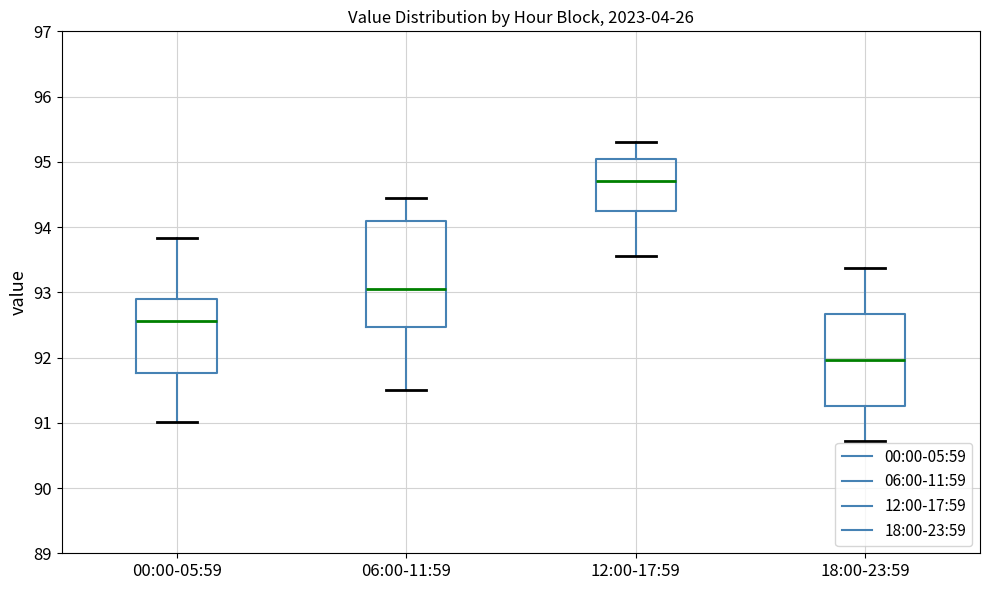

Where does the lower whisker of the box for 00:00-05:59 end on the y-axis? The values are not printed on the chart, so give them approximately, as read against the axis.

91.0